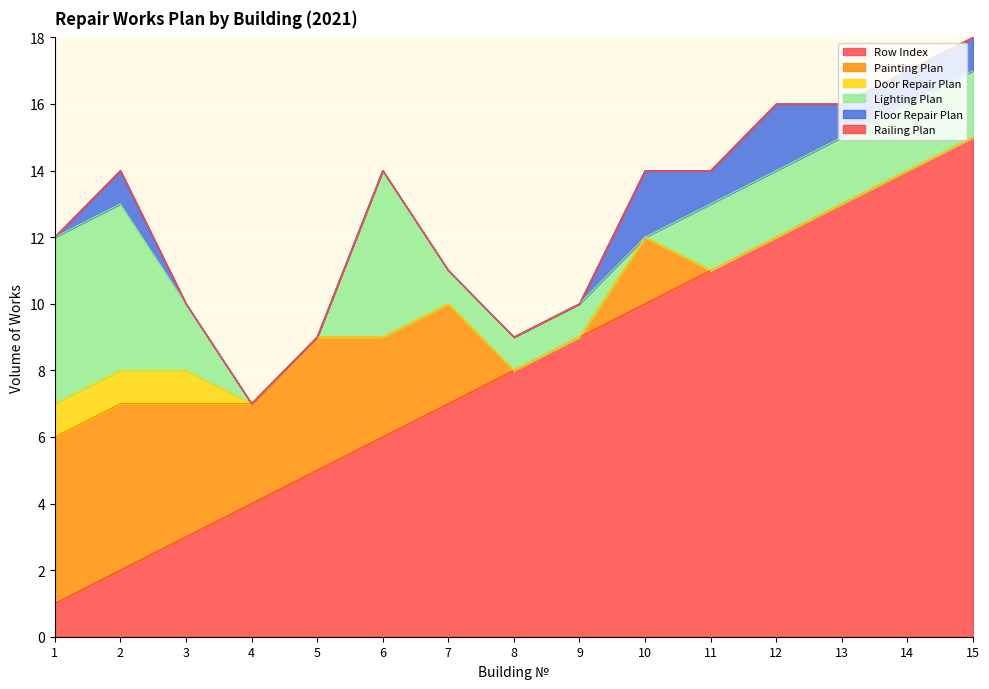

Which series ends up on top after the final intersection of Painting Plan and Lighting Plan?

Lighting Plan